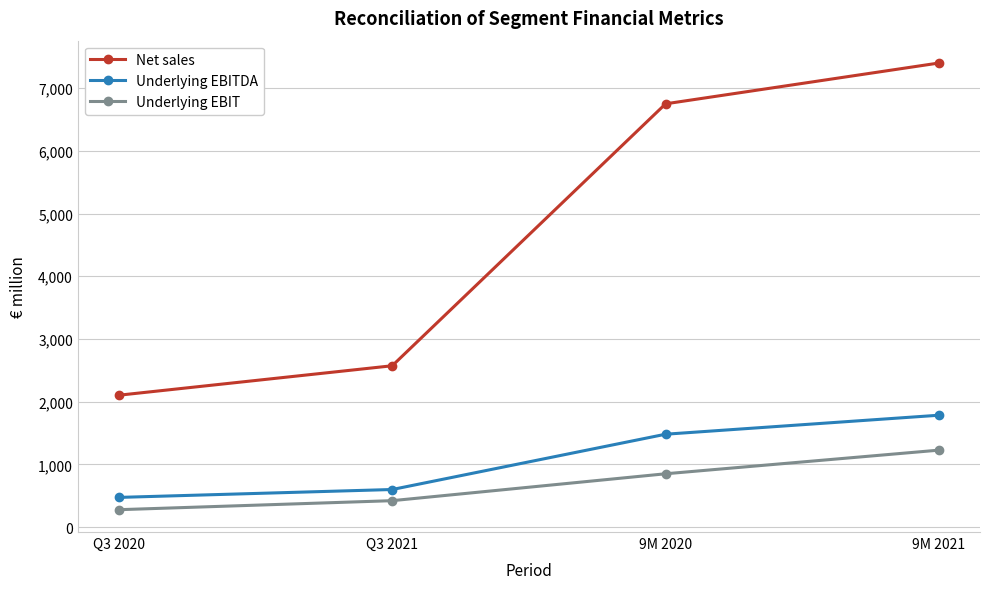

What is the difference between the Net sales values at Q3 2021 and Q3 2020?

470